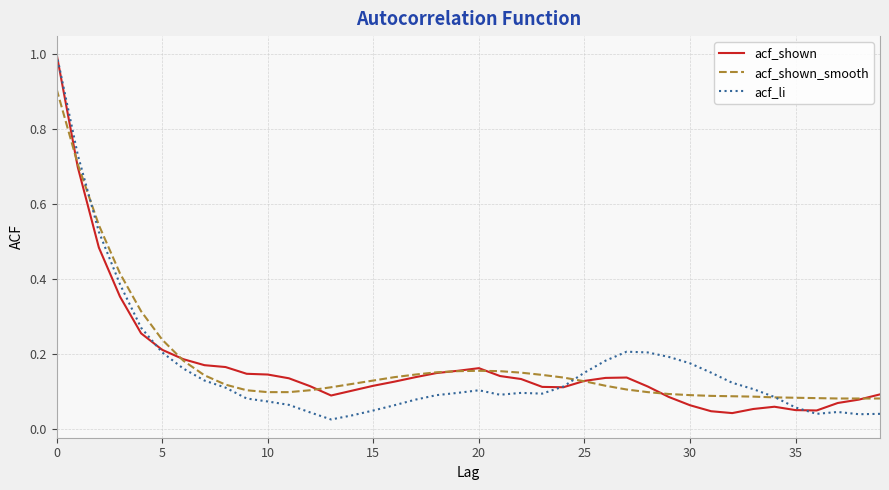

What is the maximum value for acf_shown_smooth?

0.9